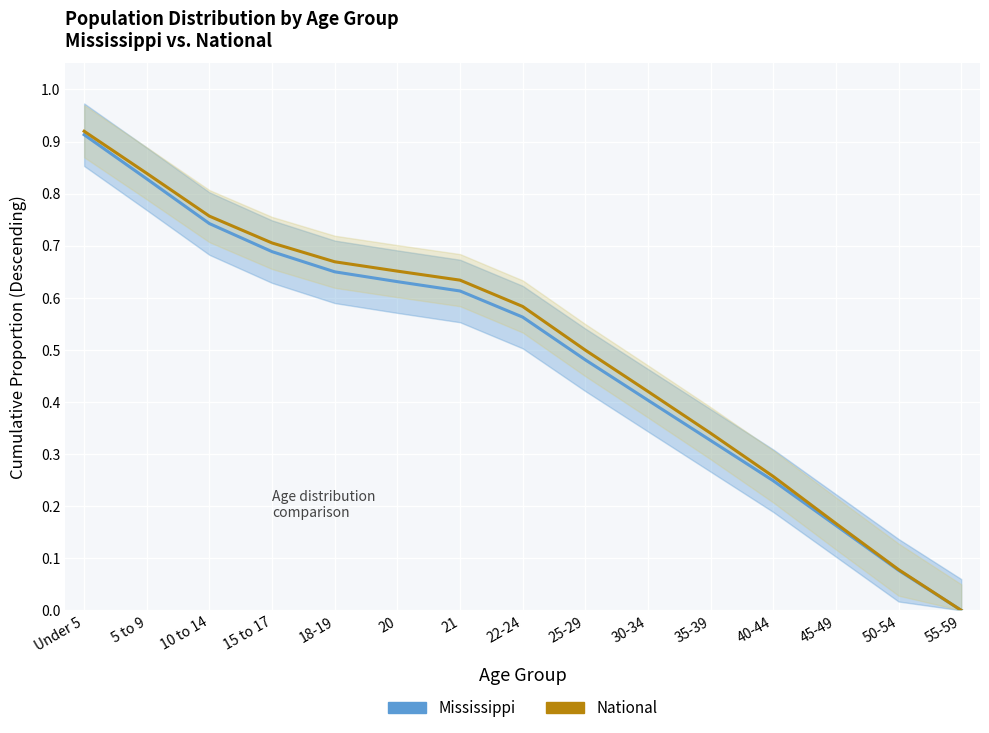

List the labels in order of National value, smallest first.

55-59, 50-54, 45-49, 40-44, 35-39, 30-34, 25-29, 22-24, 21, 20, 18-19, 15 to 17, 10 to 14, 5 to 9, Under 5